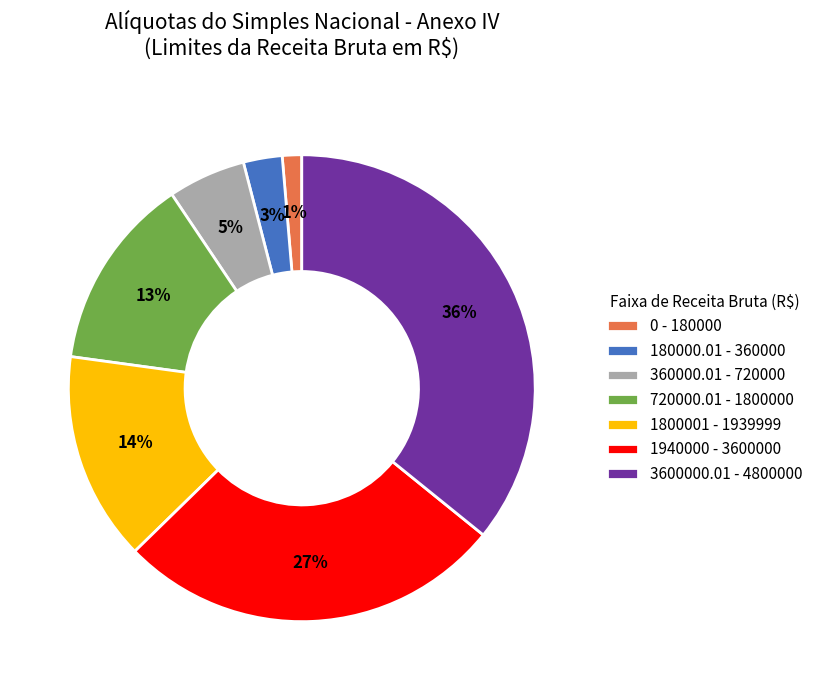

Does 1940000 - 3600000 account for over 50% of the chart?

No